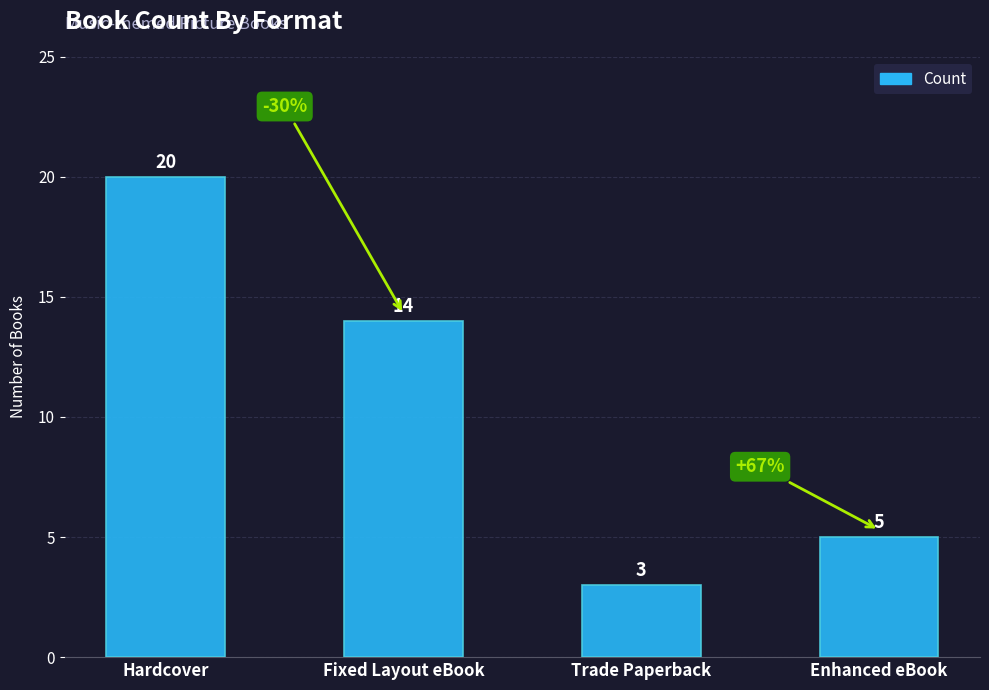

What is the label of the 3rd bar from the left?

Trade Paperback